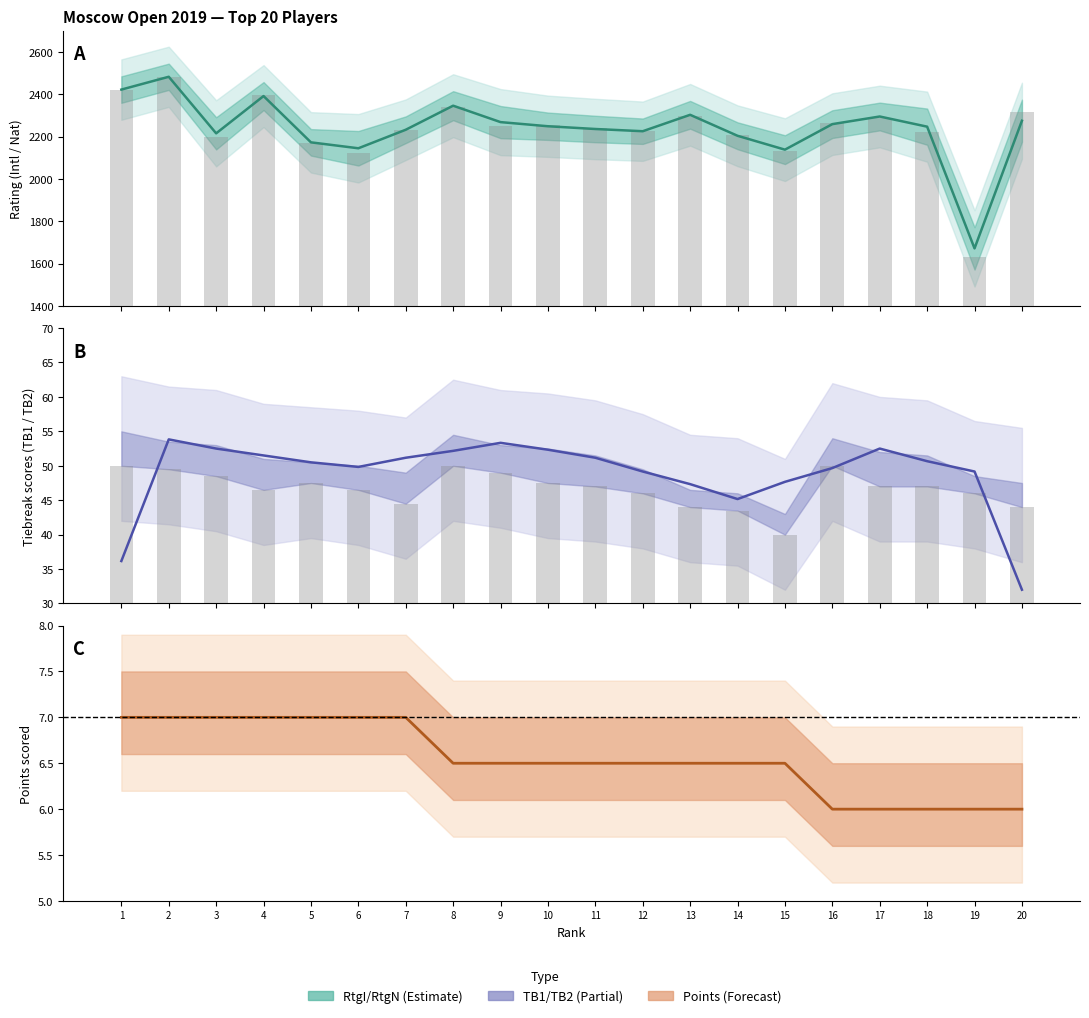

Which category has the lowest value across all series?

16